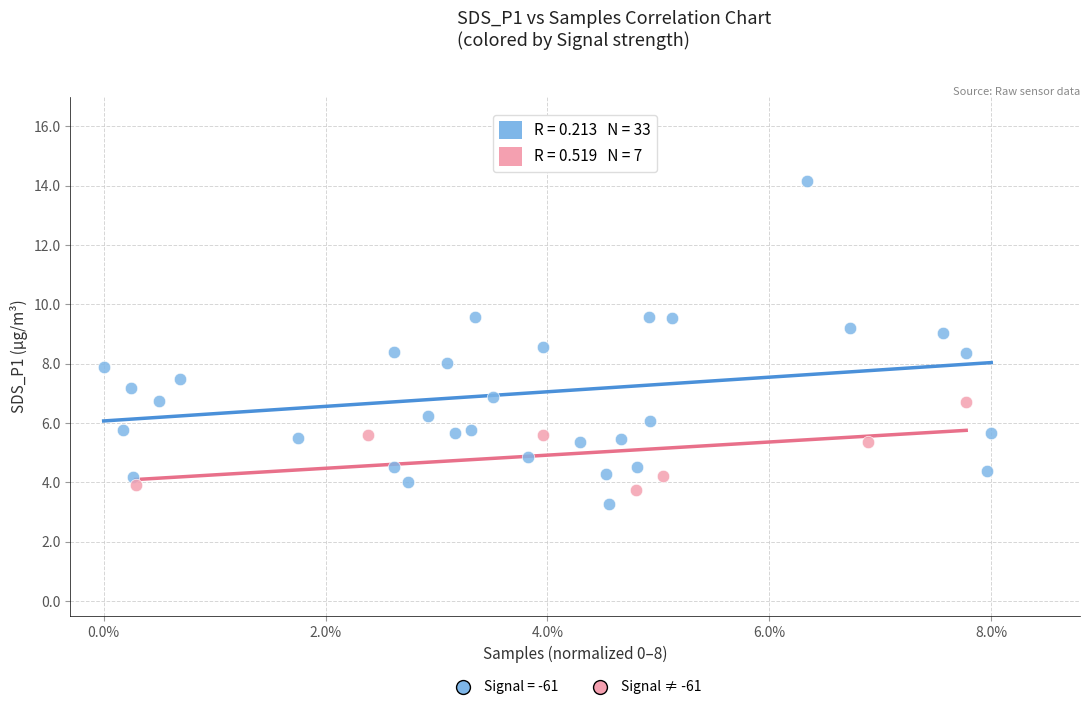

Which series has the widest spread of Y values?

Signal = -61